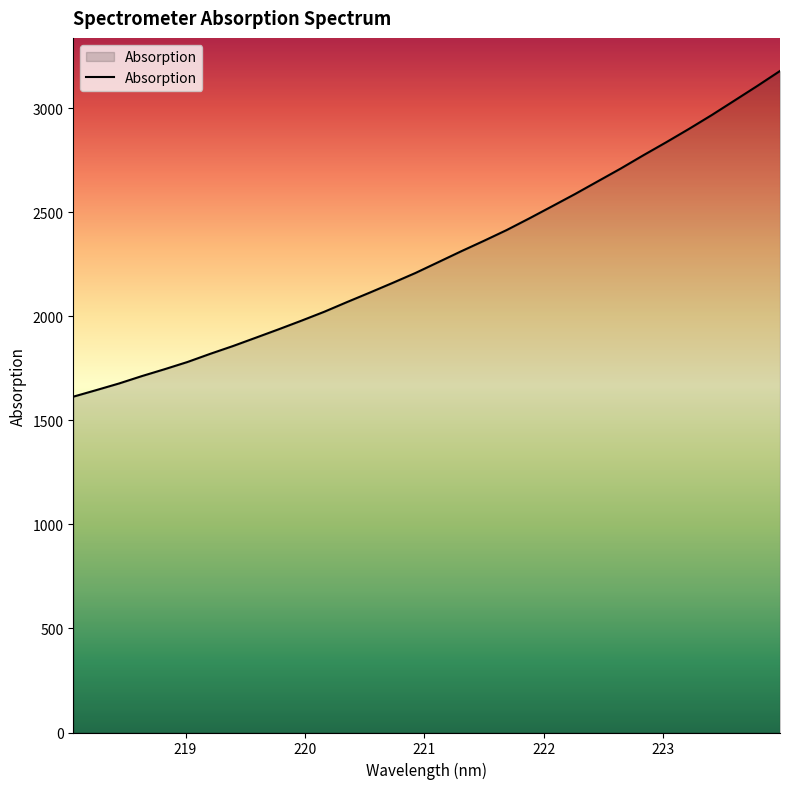

What is the maximum value shown in the chart?

3179.1